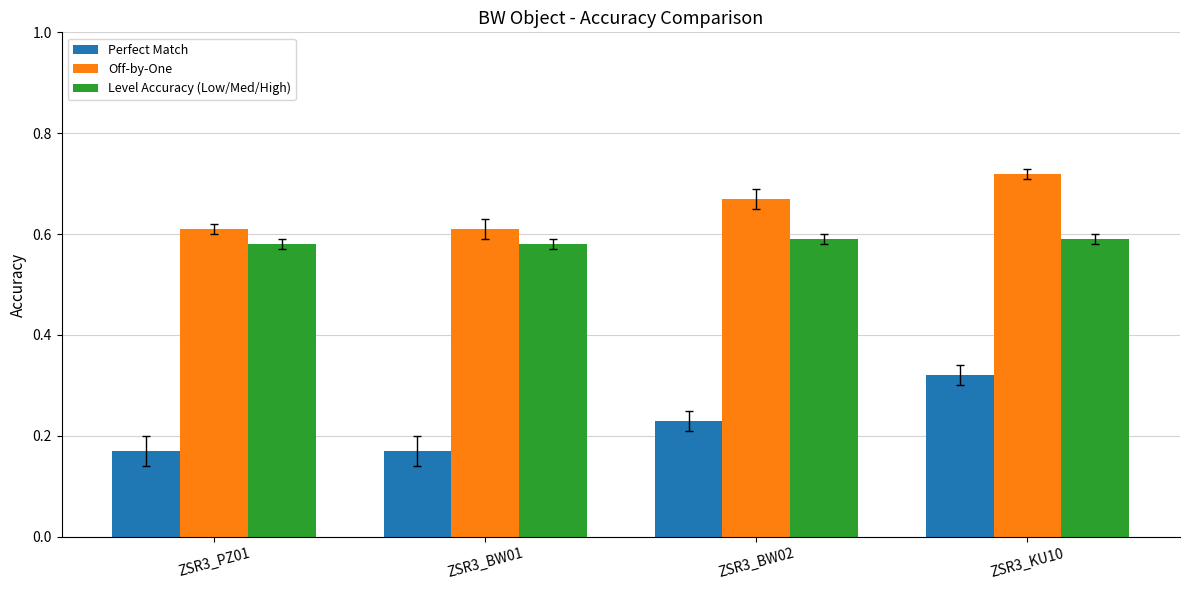

At which category is the sum across all series the highest?

ZSR3_KU10